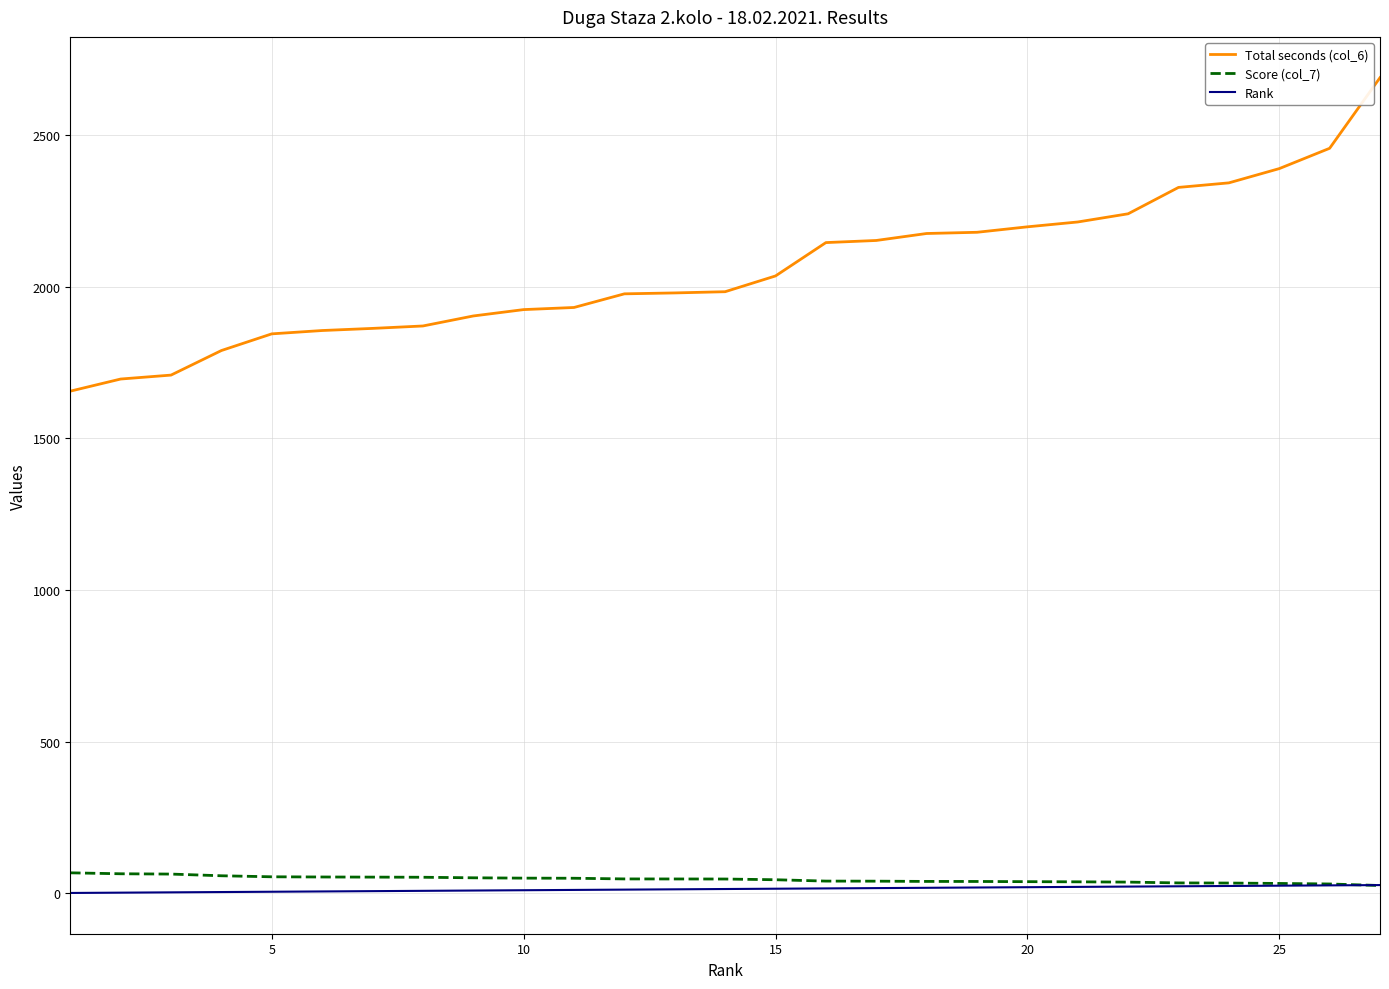

Which series has the widest spread of values?

Total seconds (col_6)